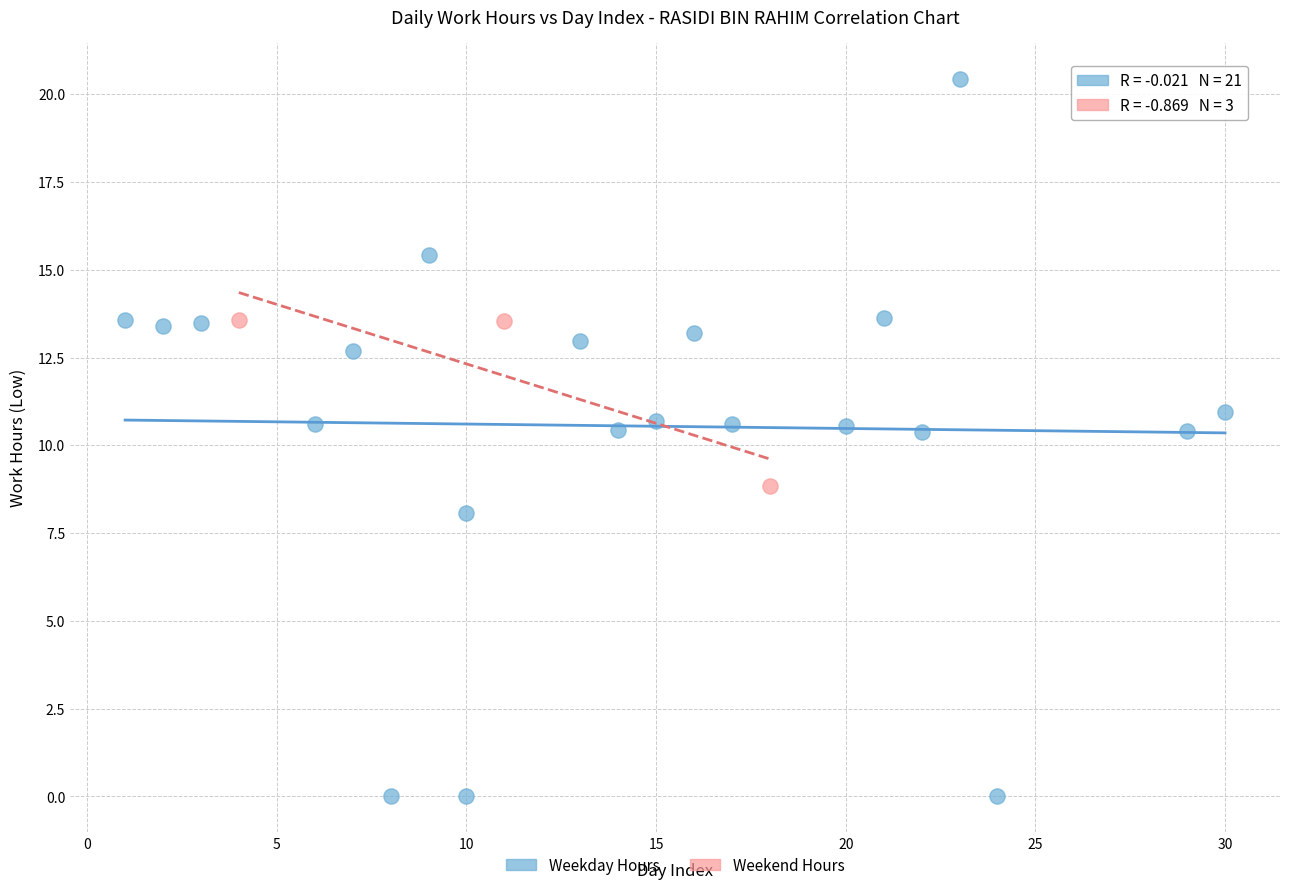

Which series contains the lowest Y value?

Weekday Hours